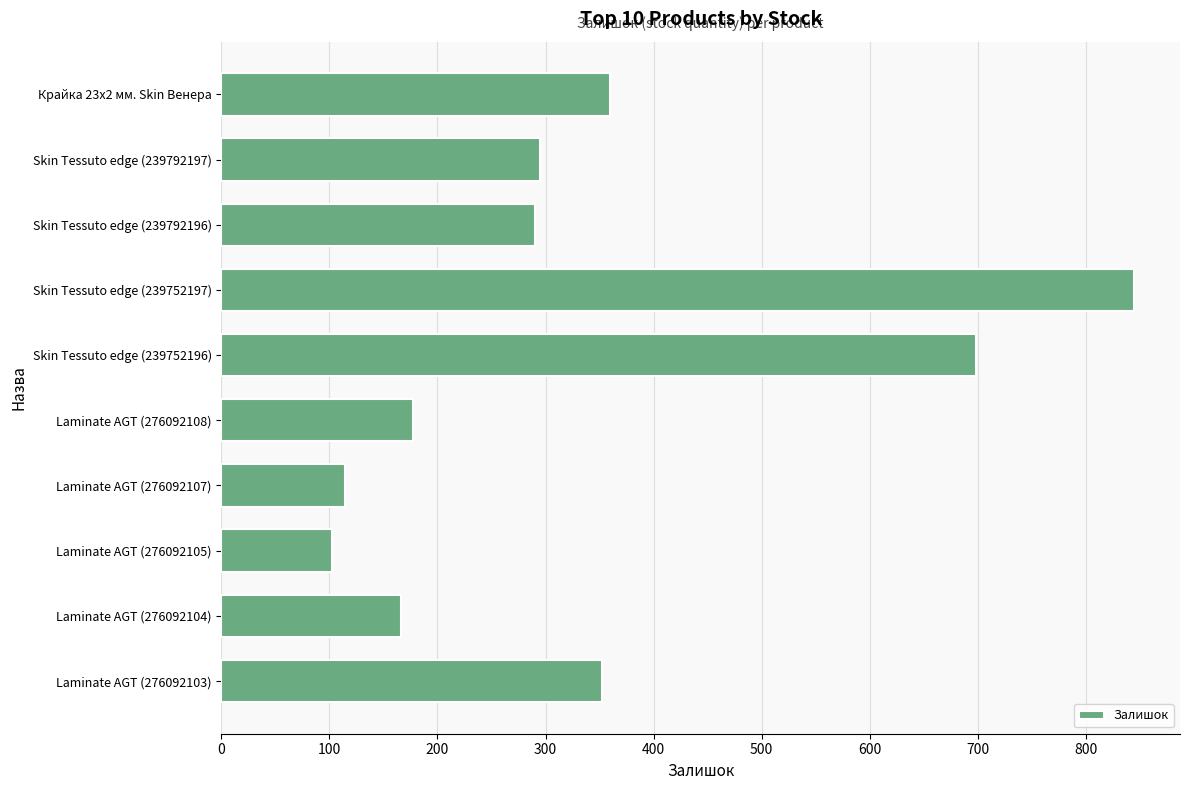

What is the label of the 6th bar from the bottom?

Skin Tessuto edge (239752196)